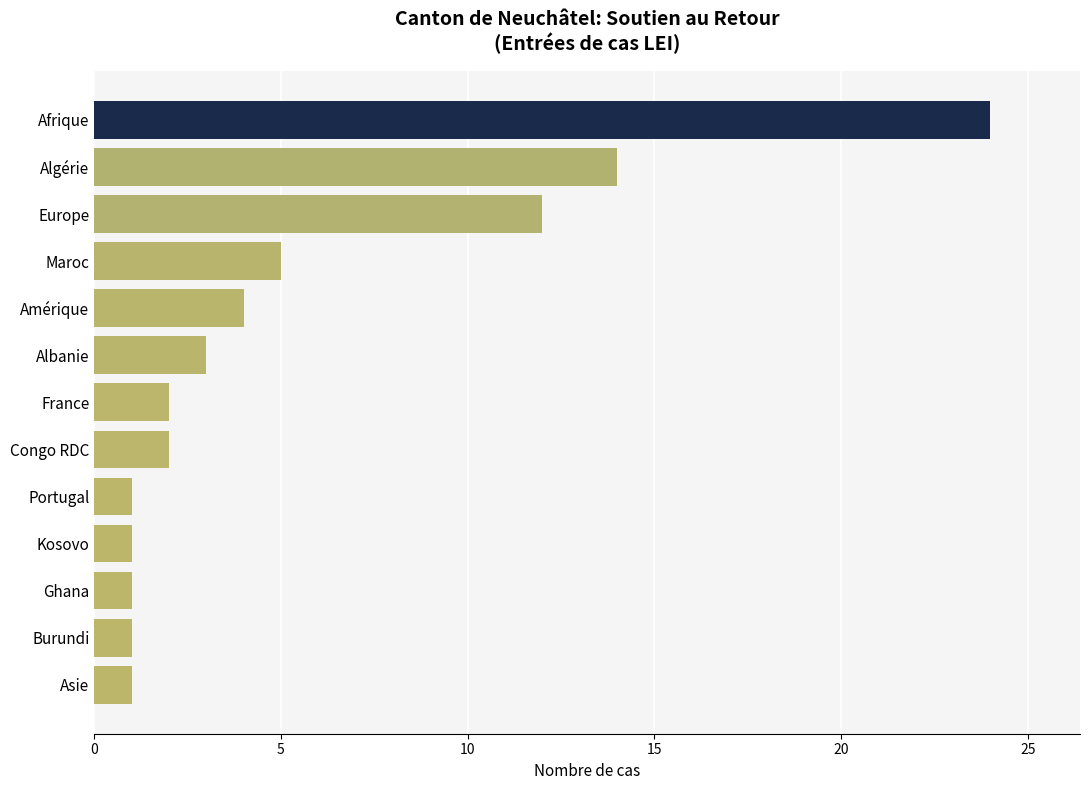

What is the label of the 9th bar from the bottom?

Amérique